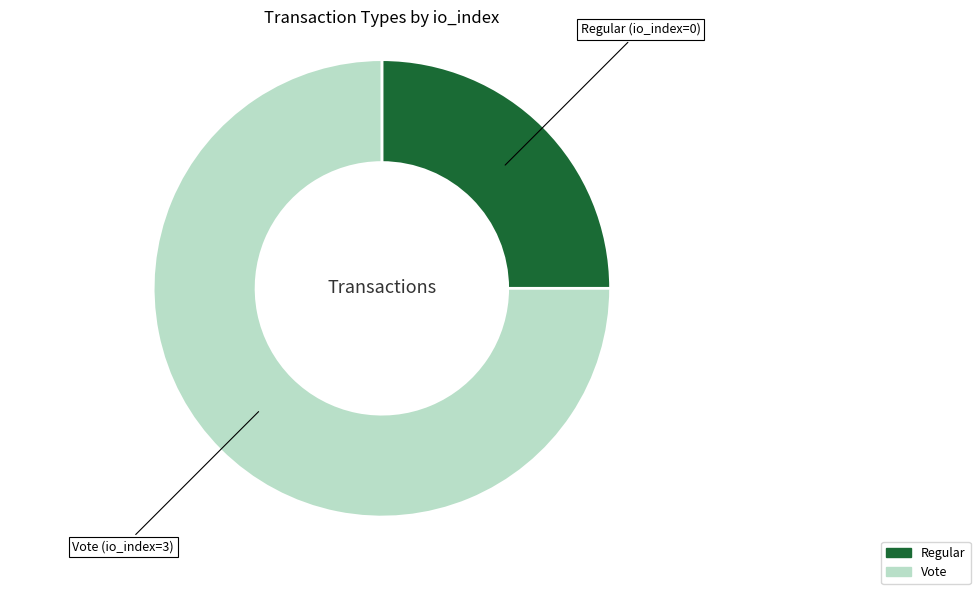

Is there any slice that represents more than half of the pie?

Yes